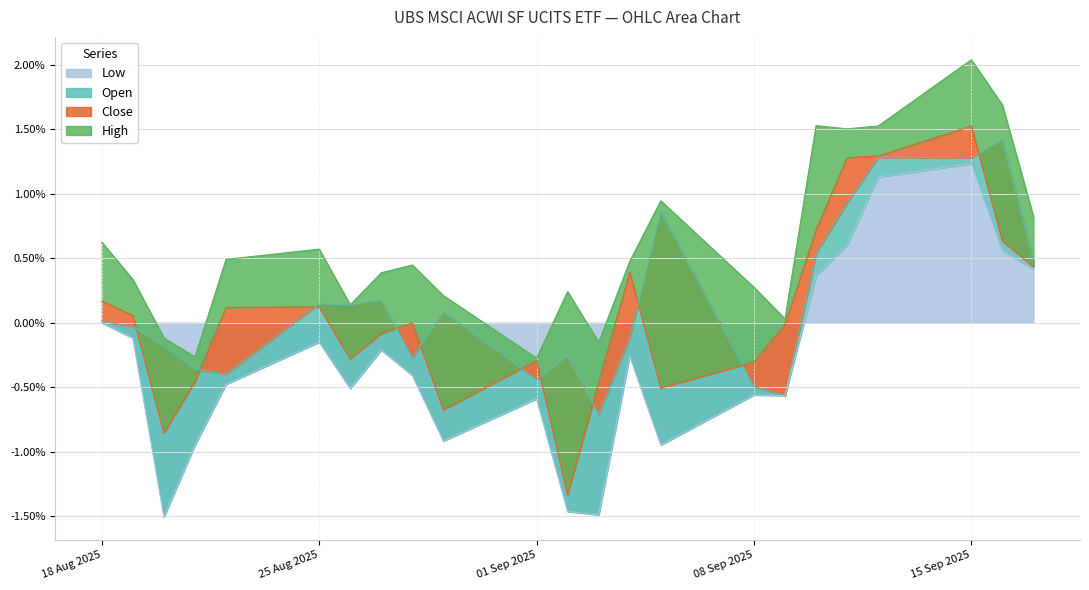

What is the average value of the Low series?

-0.3